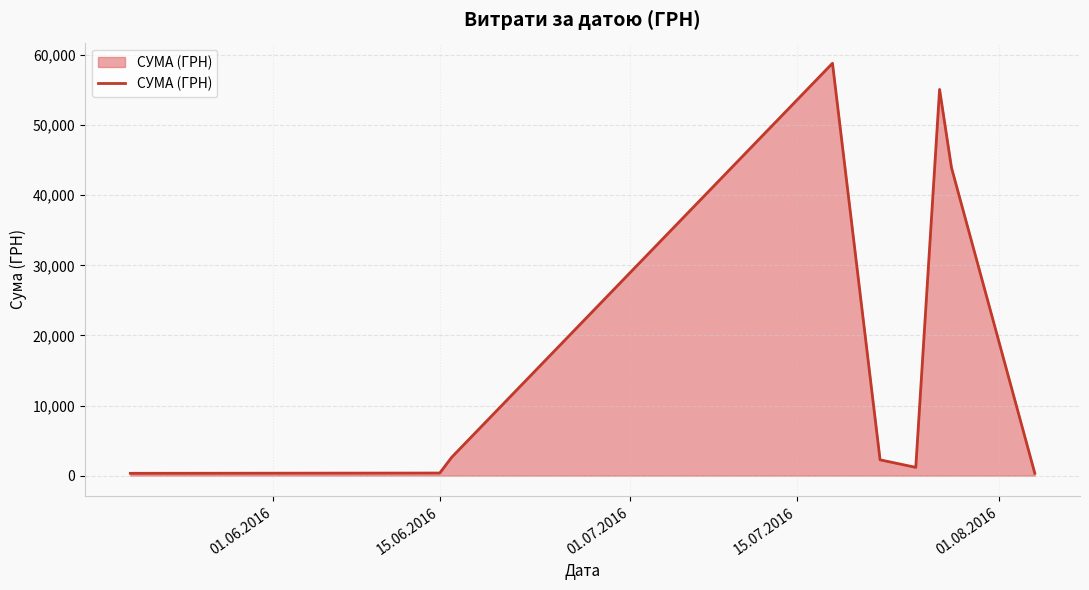

What is the greatest value displayed?

58840.0